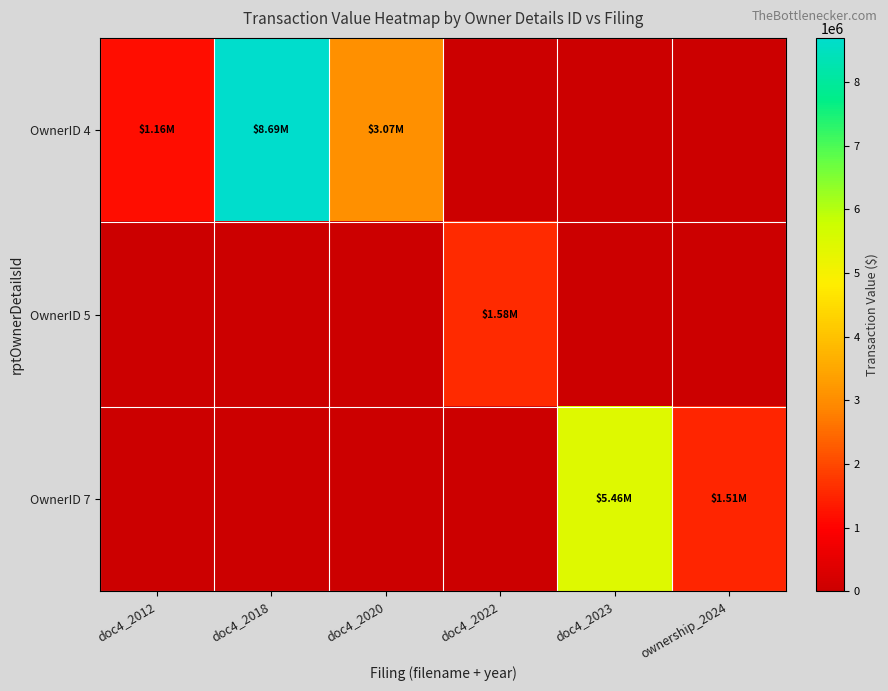

What is the greatest value displayed?

8693750